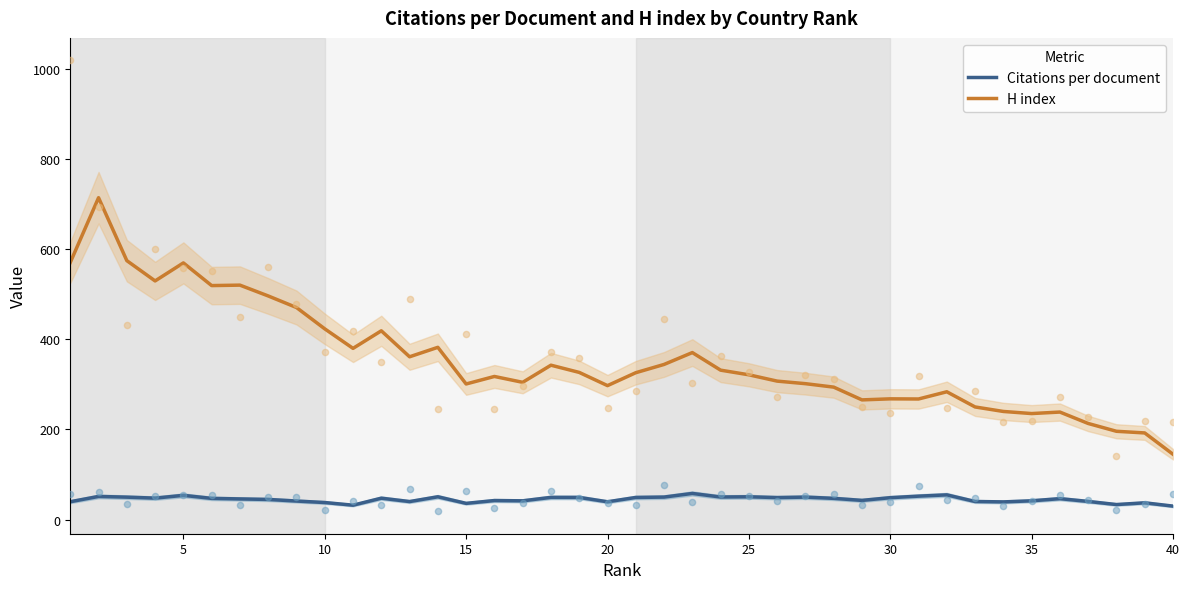

What are all the series names shown in the legend?

Citations per document, H index